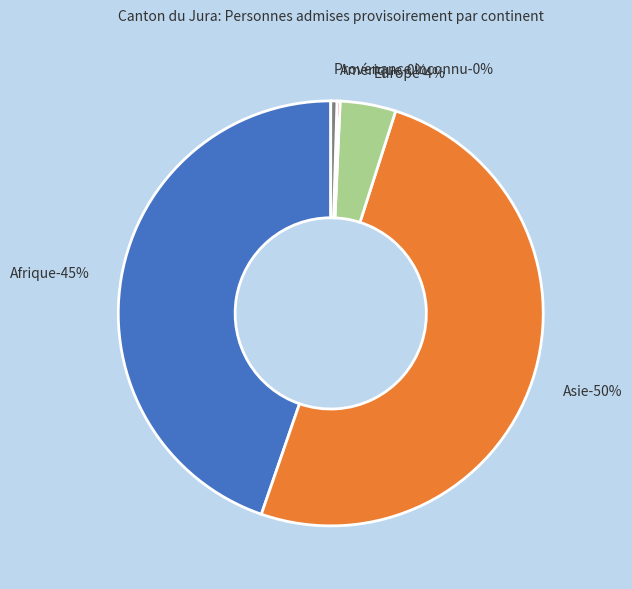

What percentage do Océanie and Provenance inconnu together represent?

0.5%